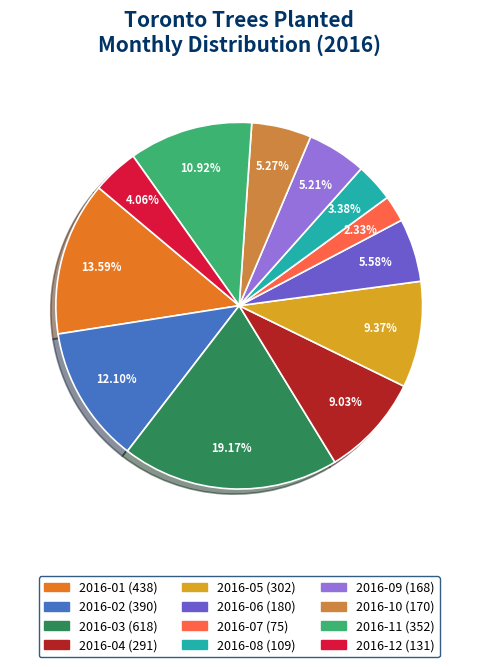

What is the smallest slice in the pie chart?

2016-07